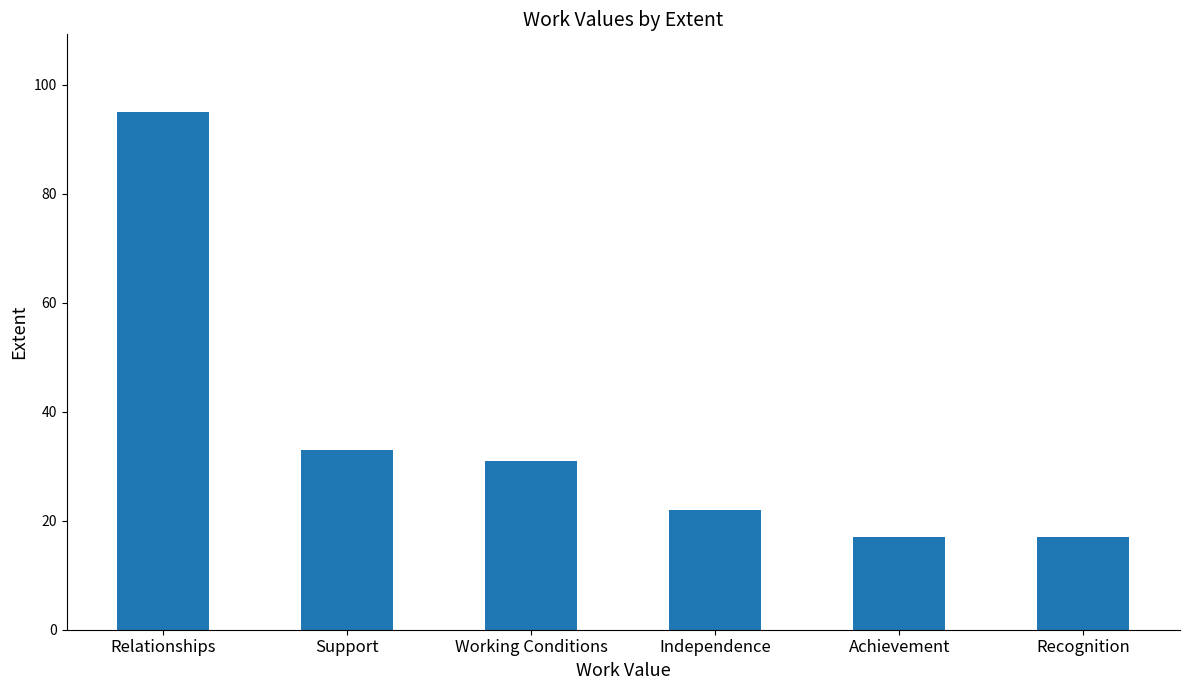

Where does the data first go above 31?

Relationships